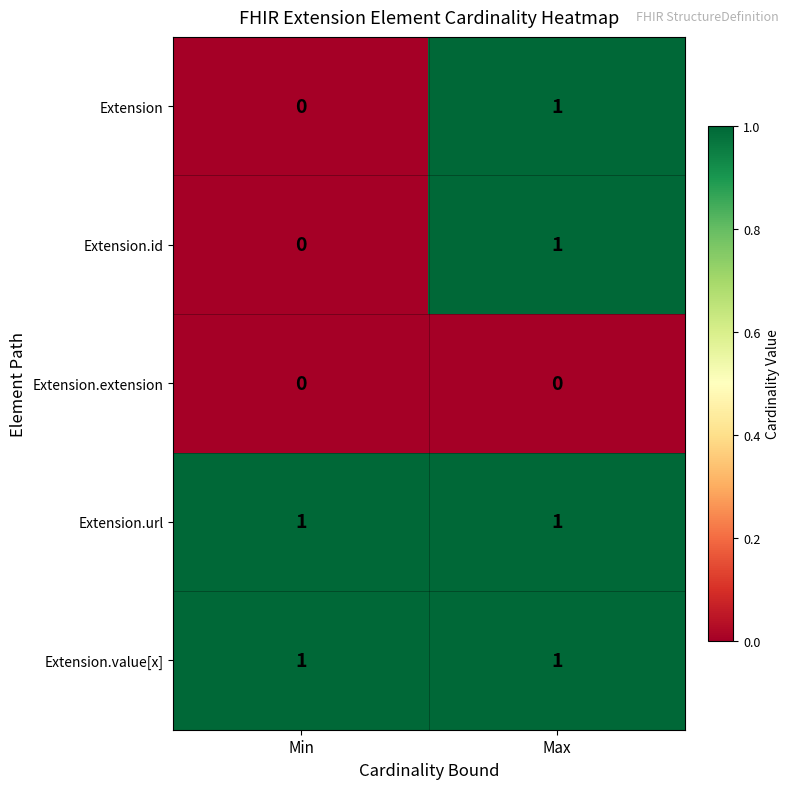

Which category has the highest value in the Extension series?

Max